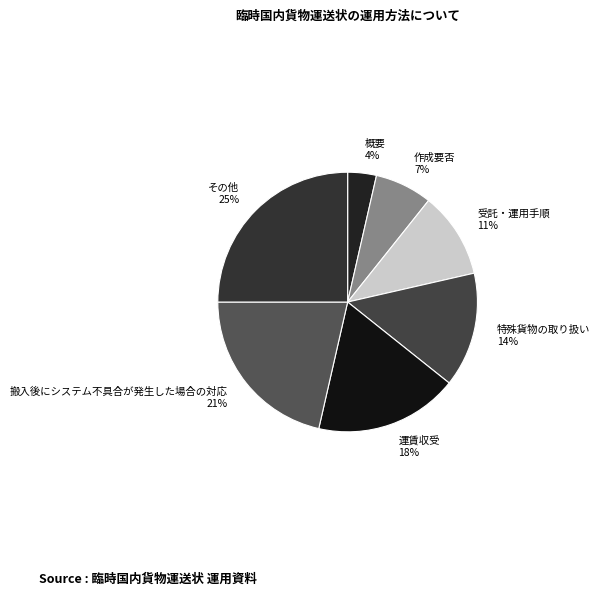

Is the sum of 概要 and 搬入後にシステム不具合が発生した場合の対応 greater than half?

No